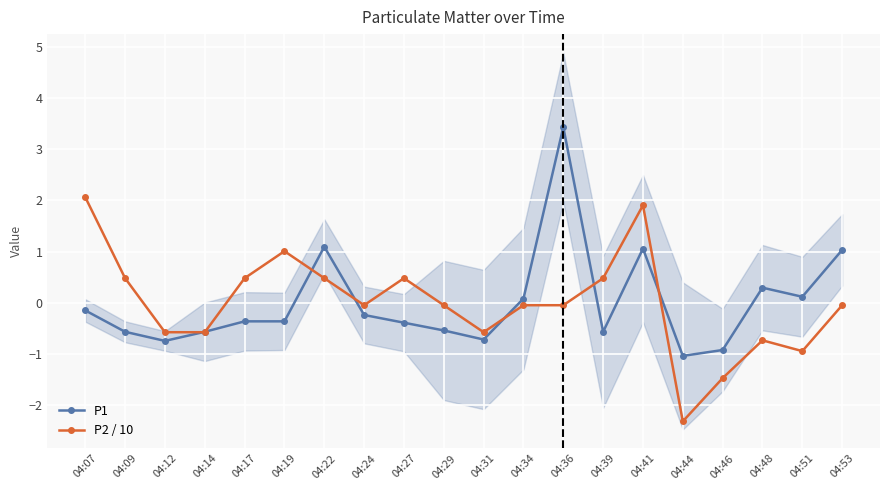

What are all the series names shown in the legend?

P1, P2 / 10